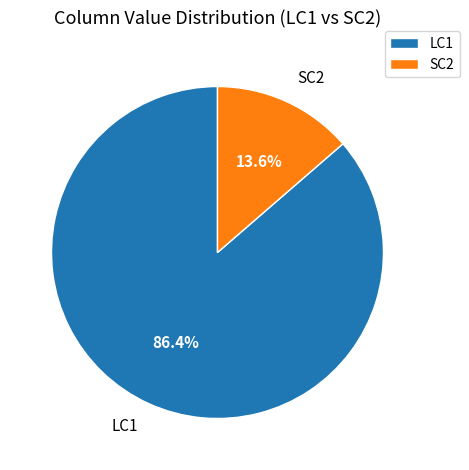

Do LC1 and SC2 together represent more than half of the pie?

Yes